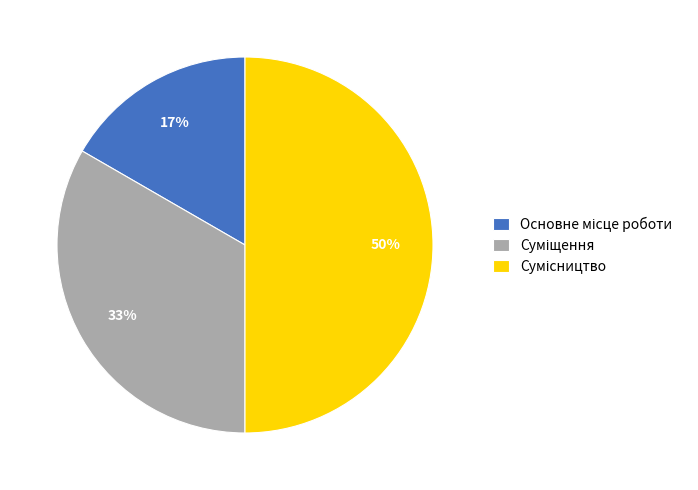

To the nearest percent, what is the average slice percentage?

33%